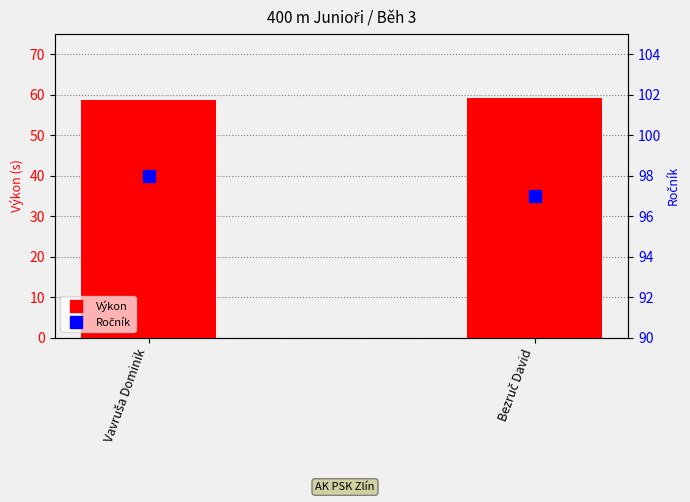

Between Bezruč David and Vavruša Dominik, which is larger?

Bezruč David